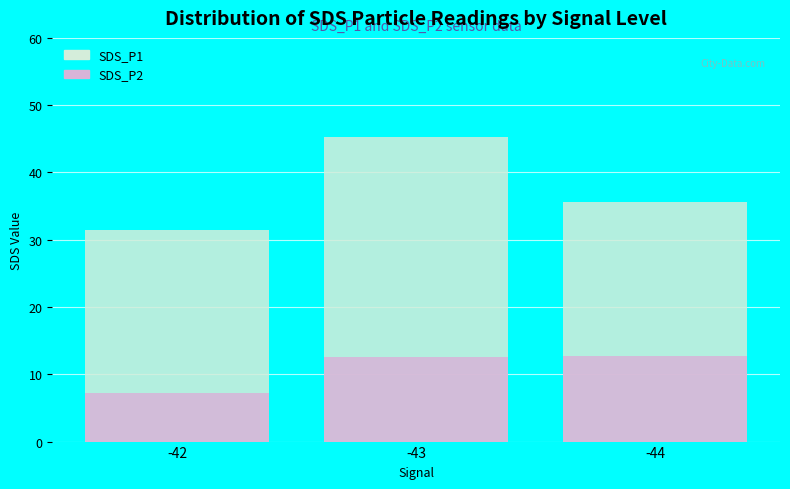

Is the value of SDS_P2 at -42 greater than the value of SDS_P1 at -44?

No